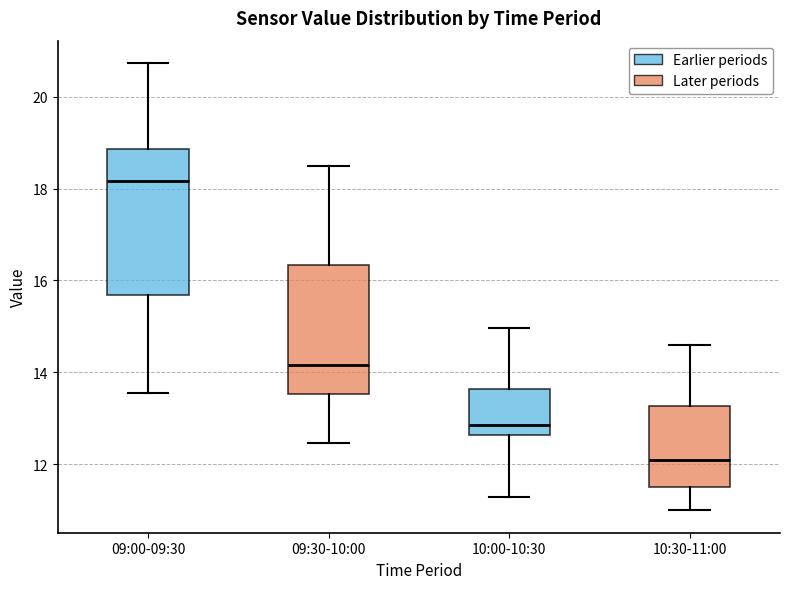

Reading left to right, read every box against the y-axis: the position of its median line, the range the box covers, and the ends of its whiskers. The values are not printed on the chart, so give them approximately, as read against the axis.

09:00-09:30: median 18.2, box 15.6 to 18.8, whiskers 13.6 to 20.8
09:30-10:00: median 14.2, box 13.6 to 16.4, whiskers 12.4 to 18.6
10:00-10:30: median 12.8, box 12.6 to 13.6, whiskers 11.4 to 15.0
10:30-11:00: median 12.2, box 11.4 to 13.2, whiskers 11.0 to 14.6